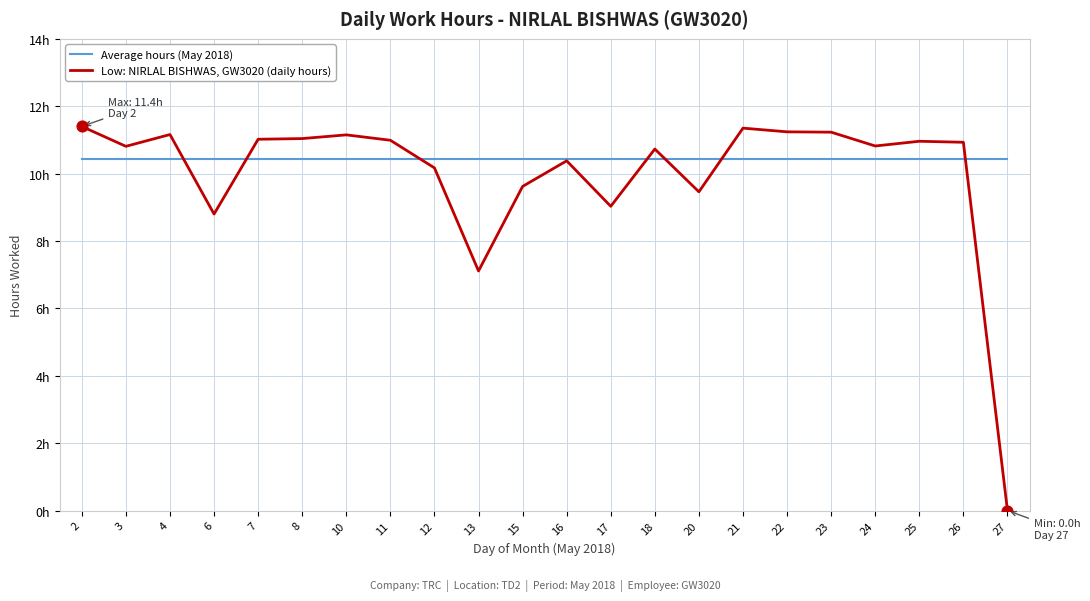

What is the total value across all series at 27?

10.4